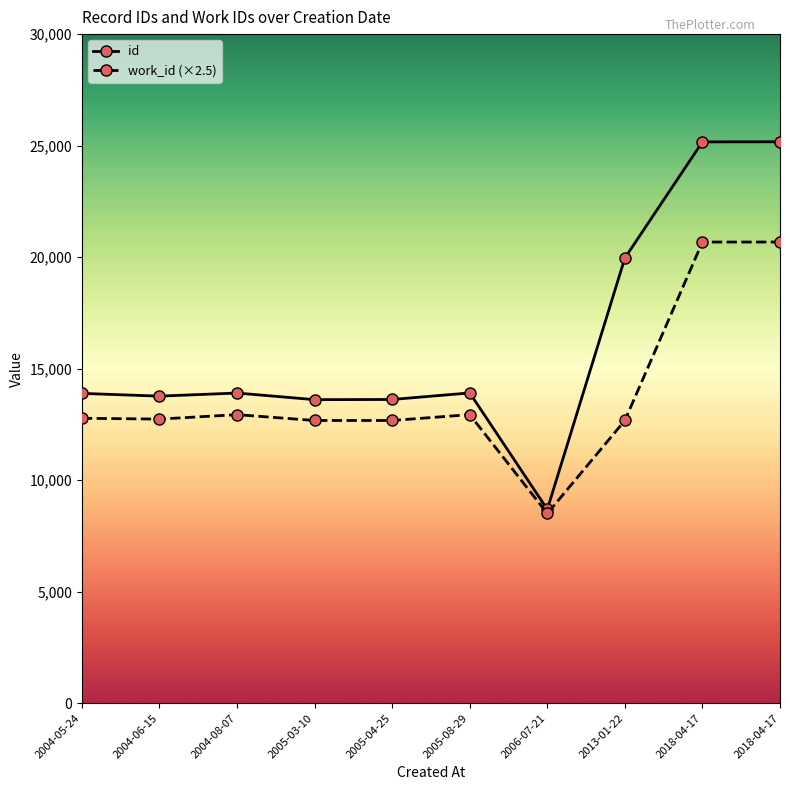

What is the value of the work_id (×2.5) point at the 1st from the left?

12775.0